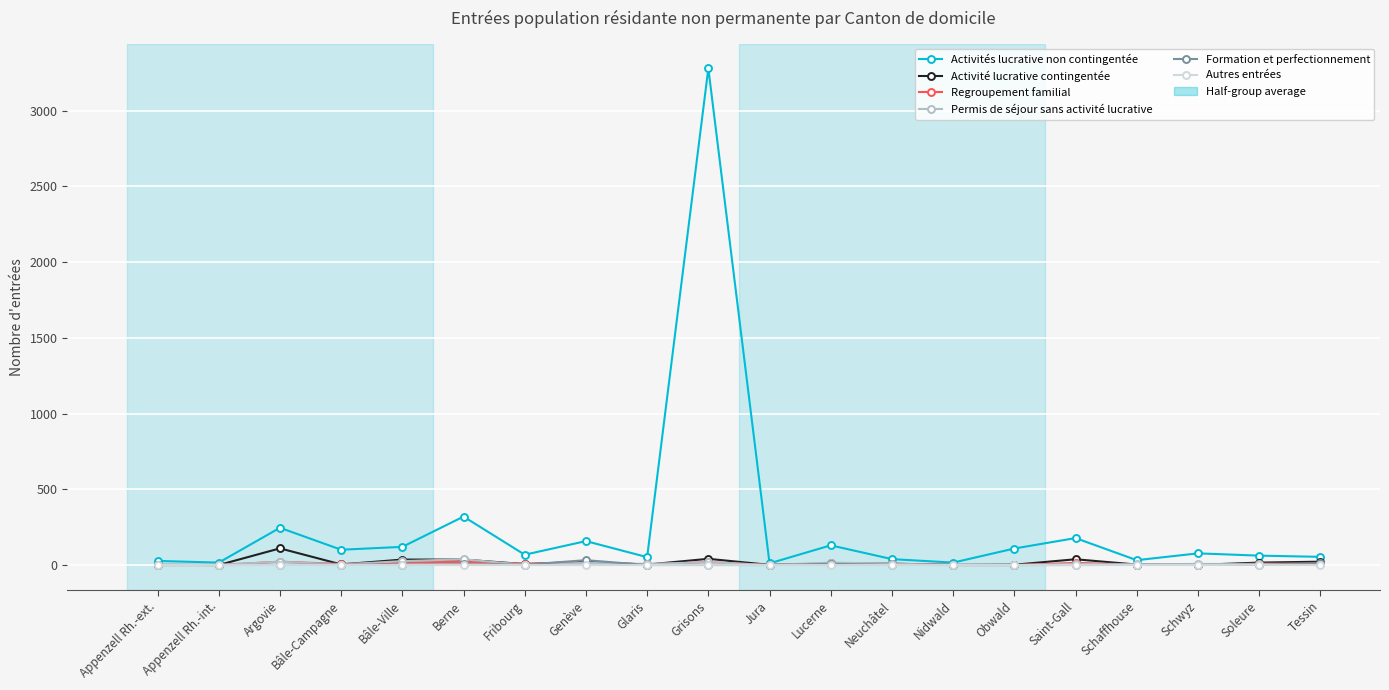

Which series has the largest total across all categories?

Activités lucrative non contingentée